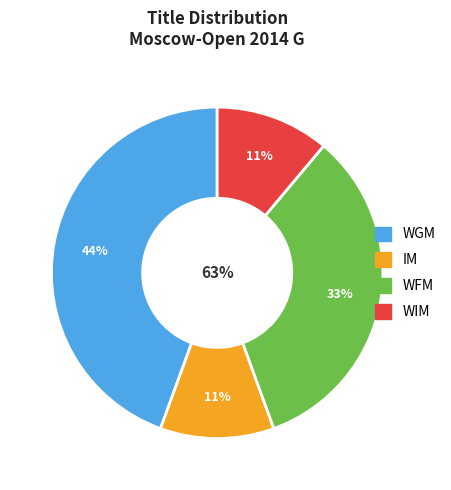

To the nearest percent, what percentage of the pie is WFM?

33%